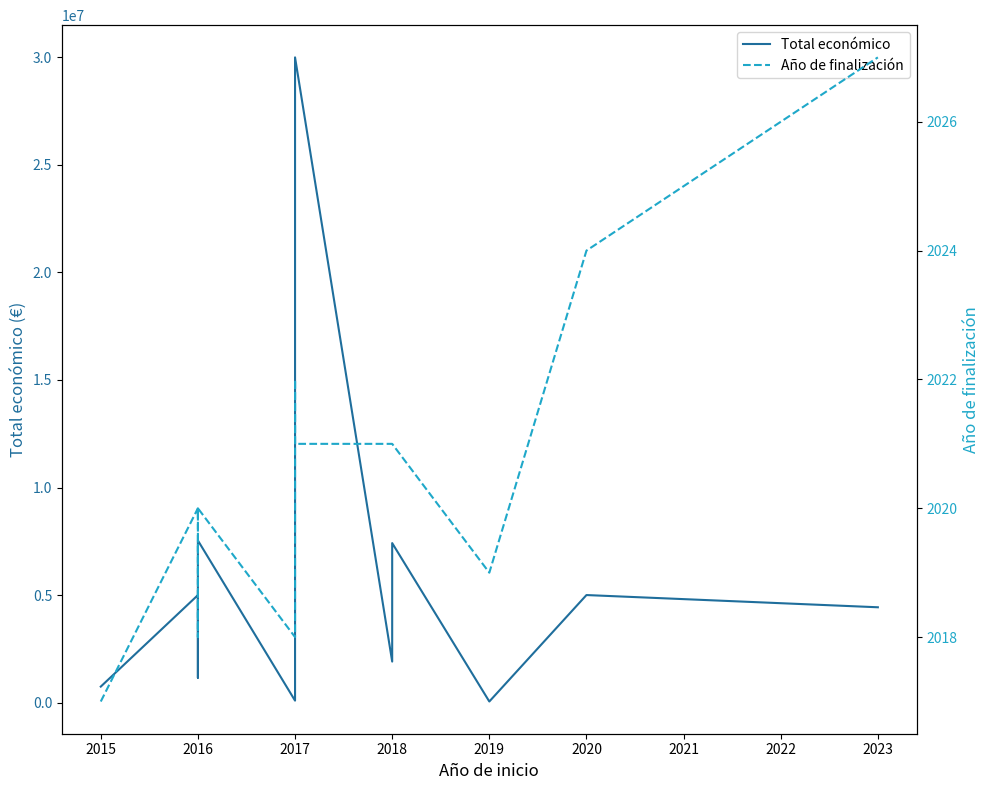

True or false: Año de finalización has a value of 2020 at 2016.

True